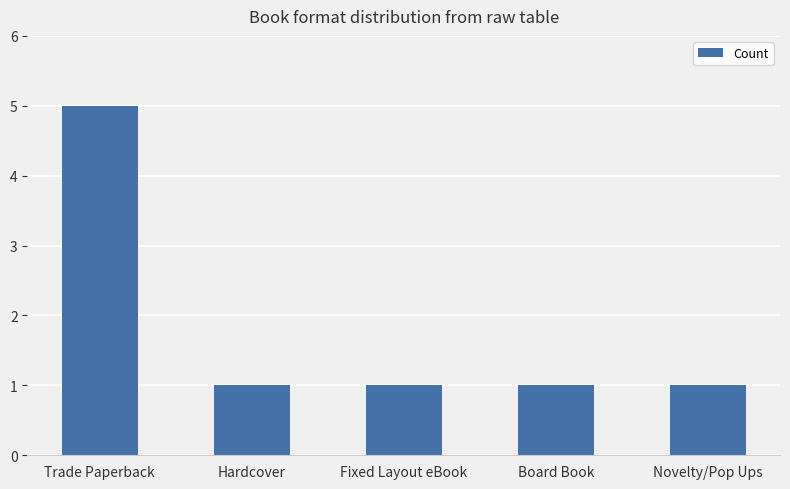

What position from the left is Hardcover?

2